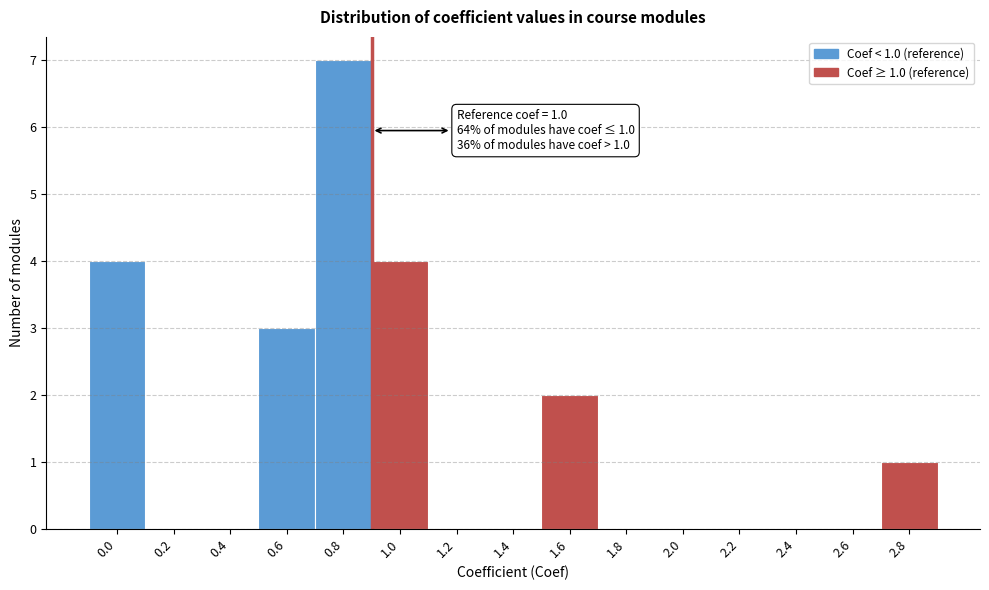

What is the maximum value shown in the chart?

7